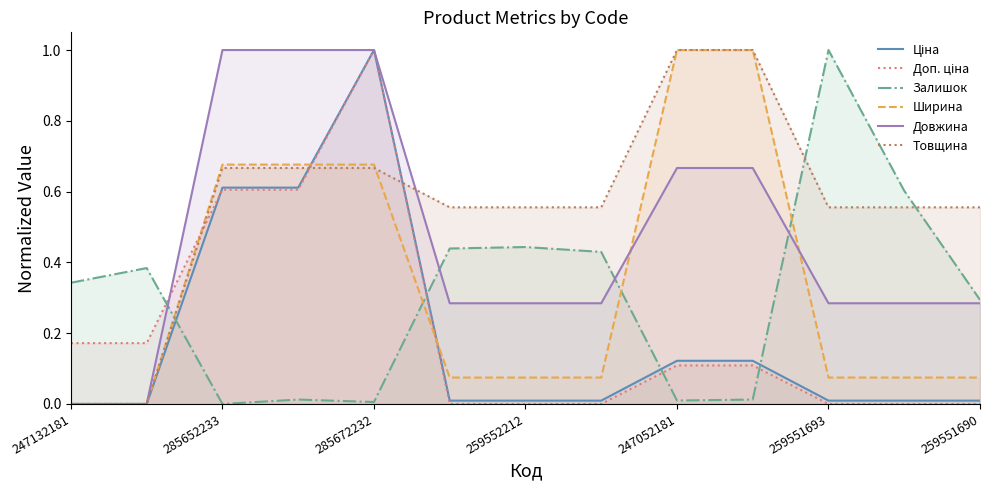

What is the maximum value for Довжина?

1.0